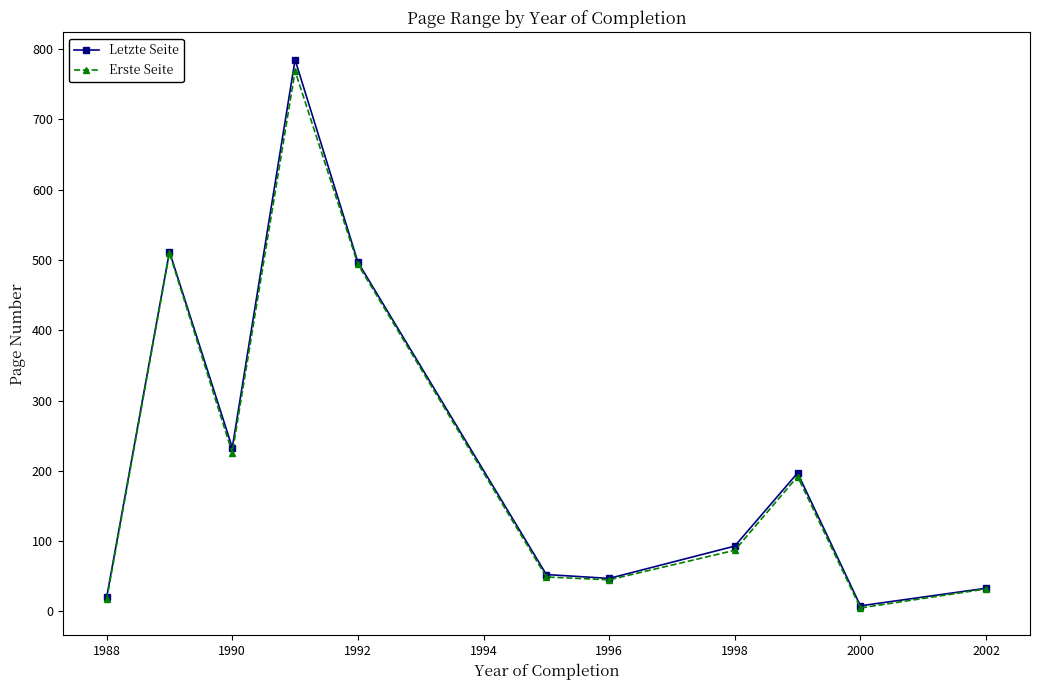

What is the value of the Letzte Seite point at the 7th from the left?

47.0